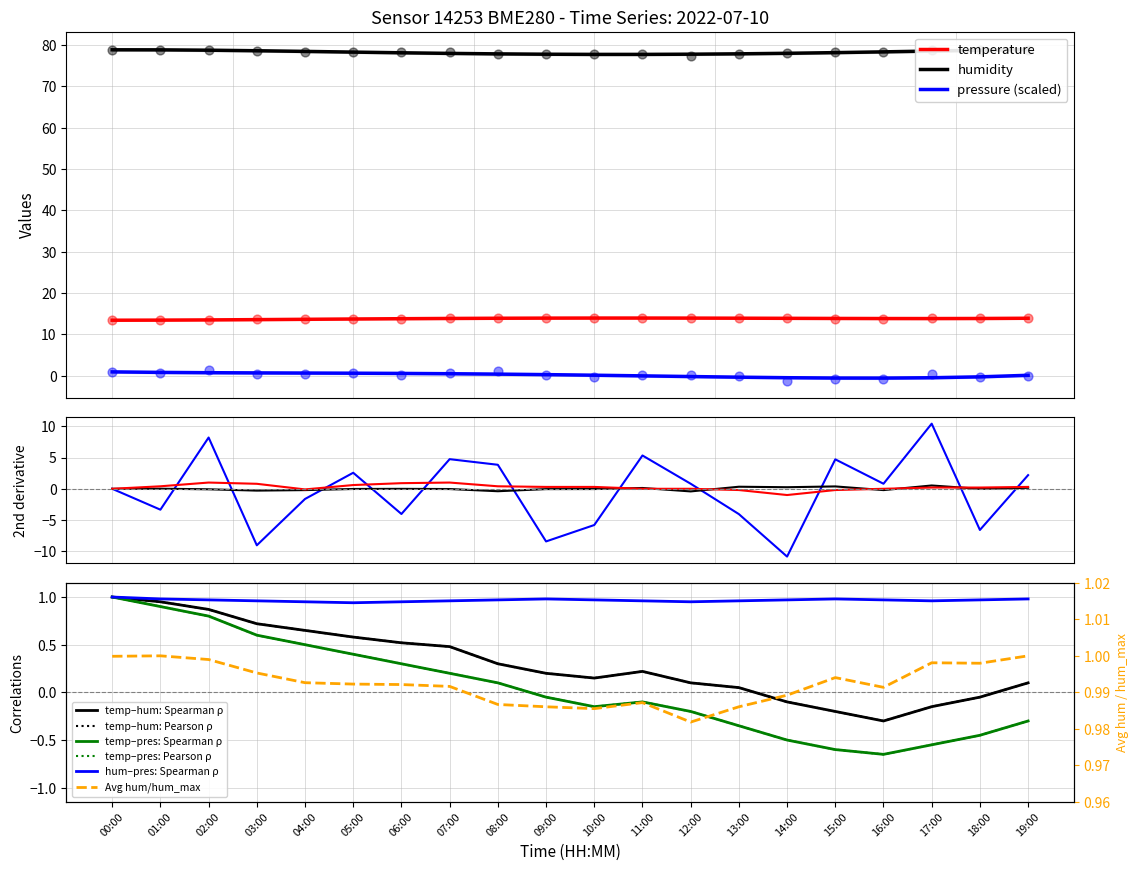

At how many categories does at least one series exceed 41?

20